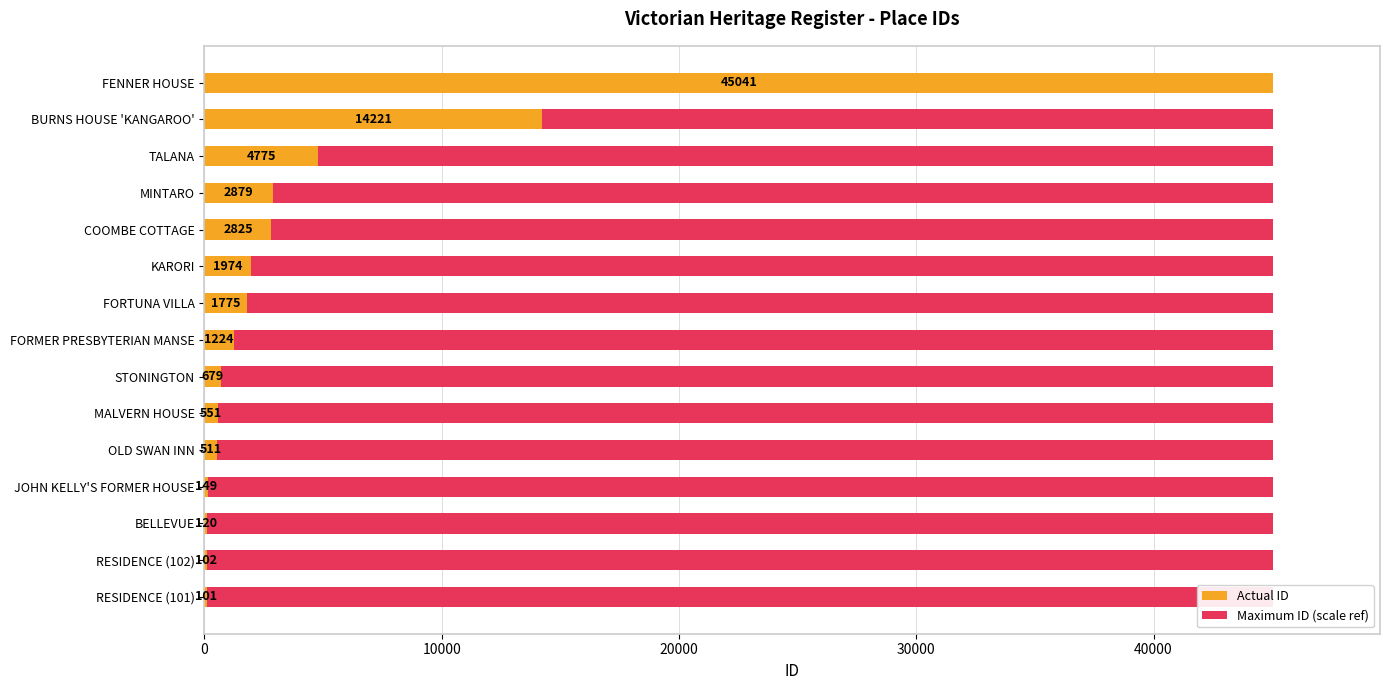

The value of Actual ID at STONINGTON is 1118.0. True or false?

False